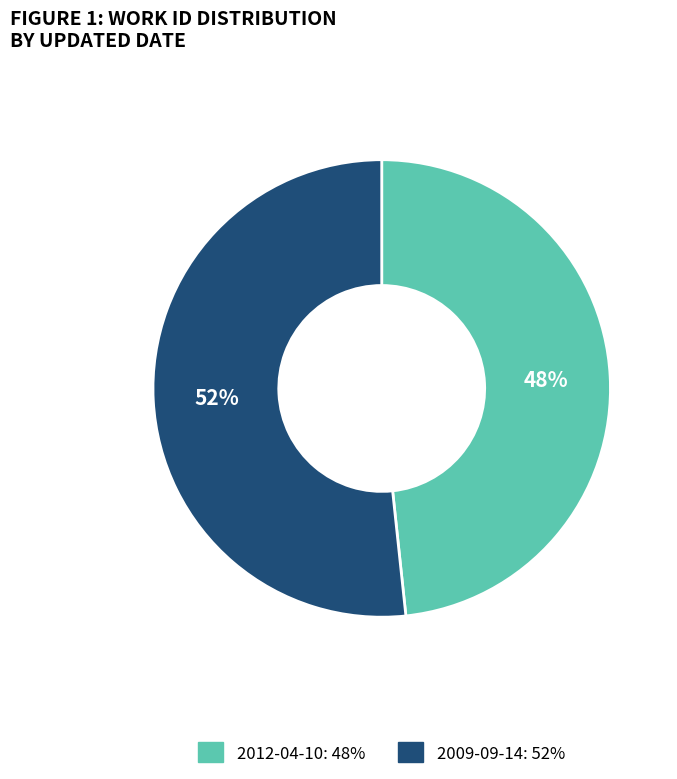

Rank the categories by value from lowest to highest.

2012-04-10, 2009-09-14